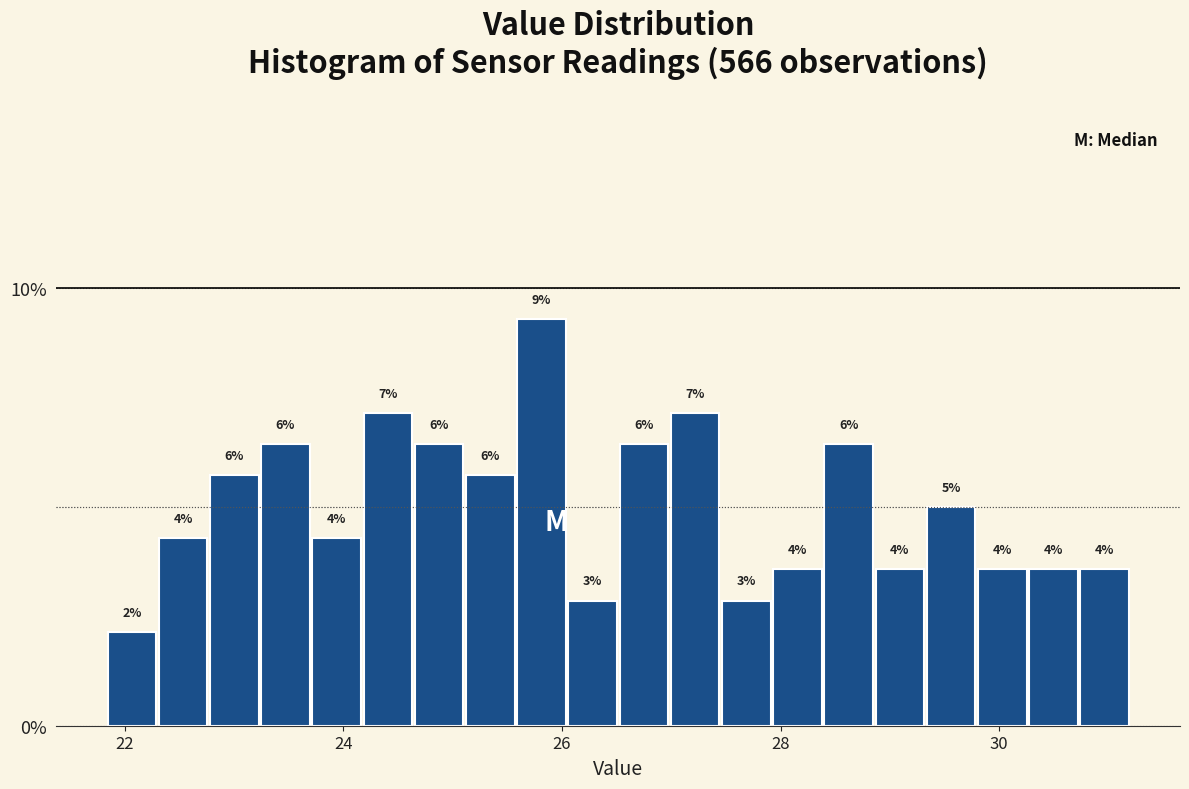

Read against the x-axis, roughly where is the centre of the tallest bar?

25.8